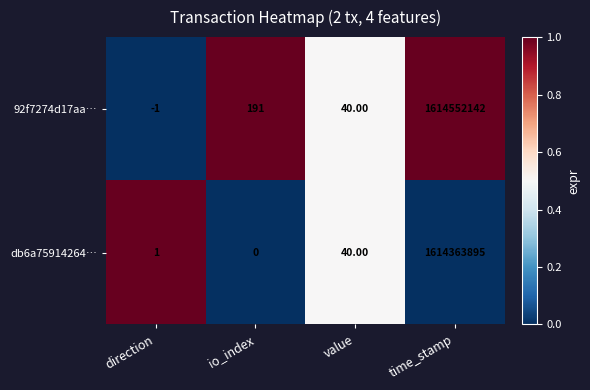

At which category is the sum across all series the highest?

time_stamp